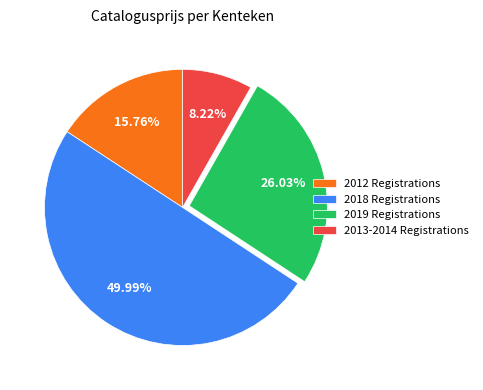

Approximately how many times larger is the value at 2019 Registrations compared to 2018 Registrations?

0.5